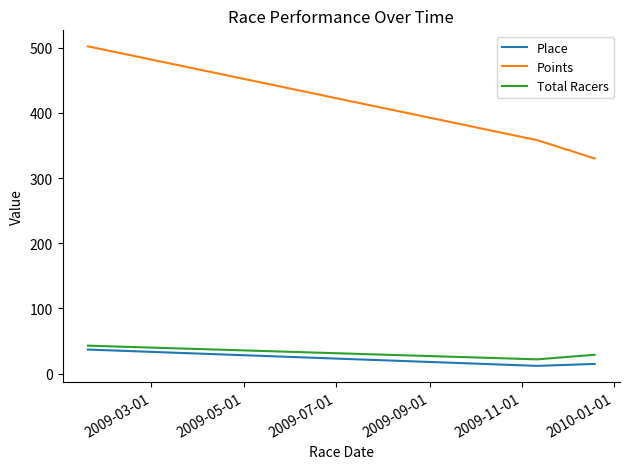

Which series has the widest spread of values?

Points